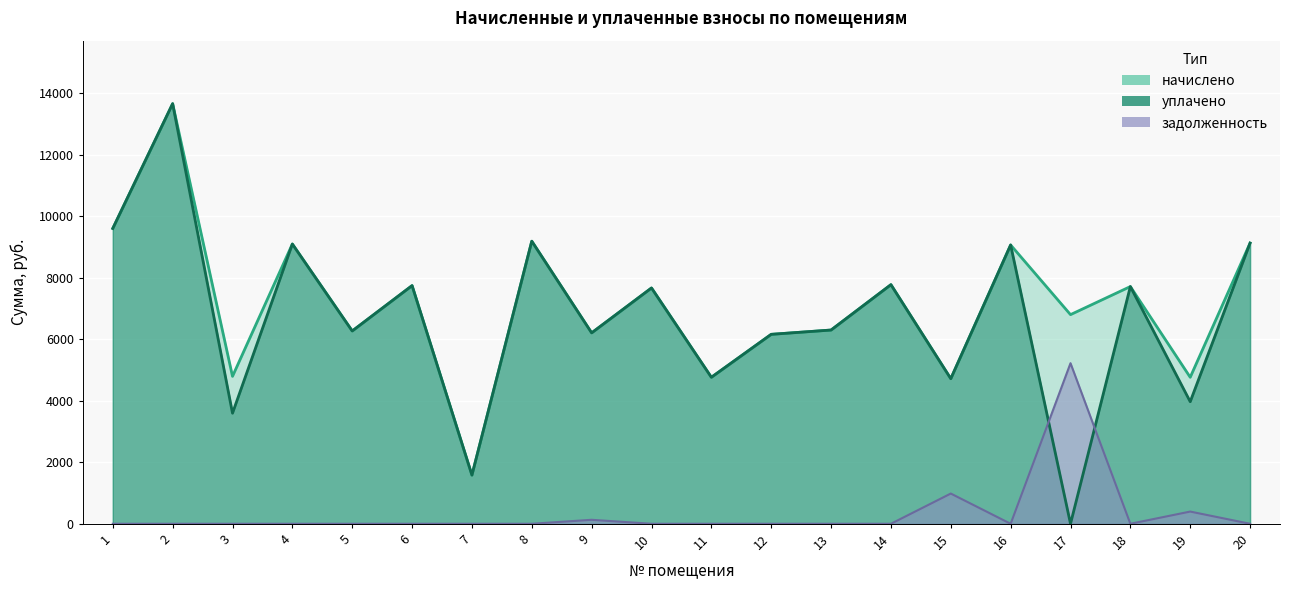

True or false: уплачено has more than 0 points higher than both neighbors.

True